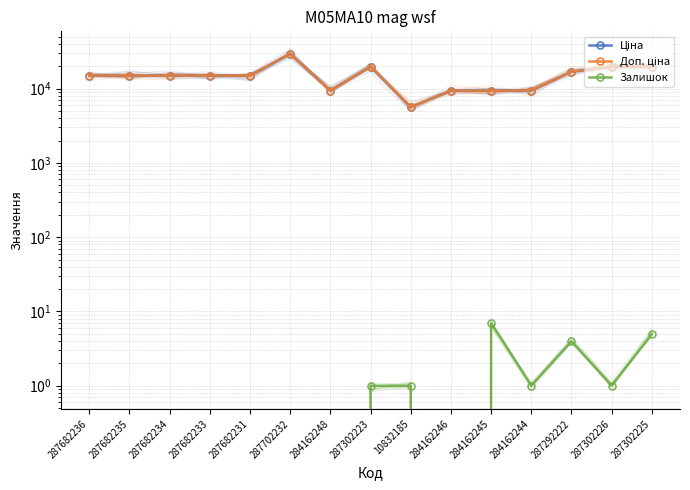

The Ціна series shows 15019.2 at 287682235. True or false?

True